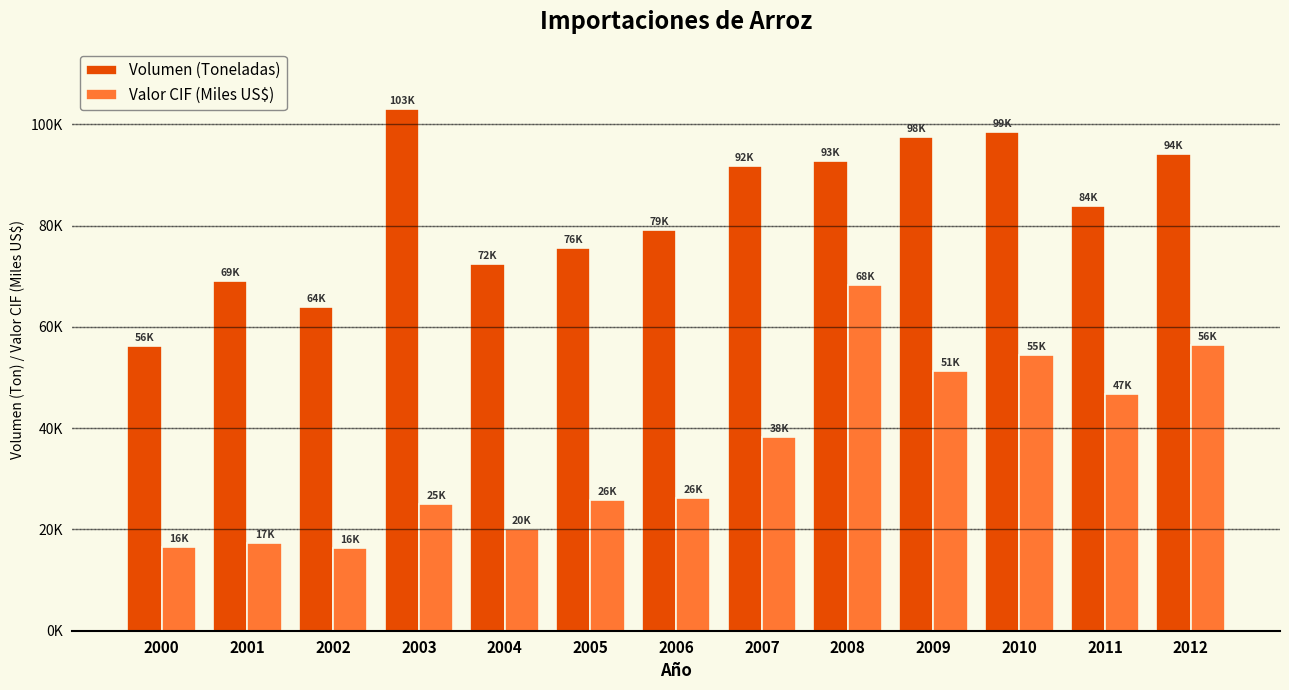

The value of Valor CIF (Miles US$) at 2004 is 10829.0. True or false?

False